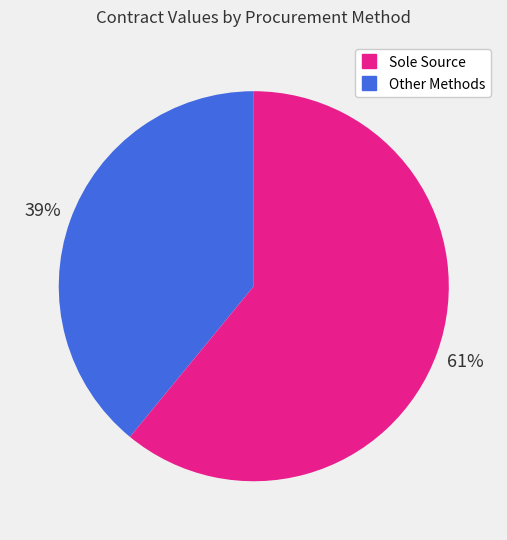

Is there a majority slice in this chart?

Yes